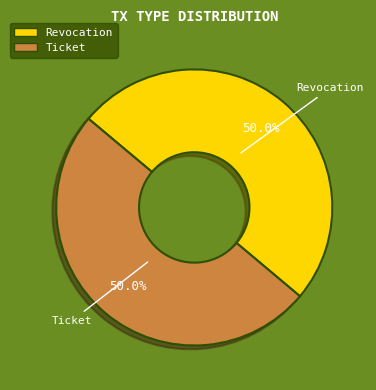

Is the sum of Revocation and Ticket greater than half?

Yes